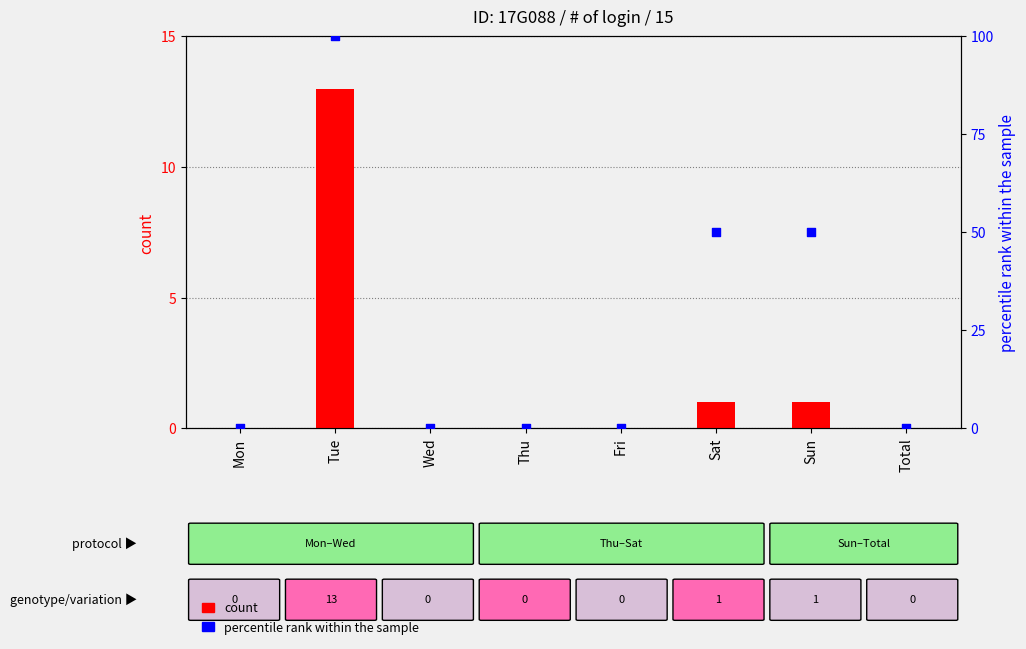

Which series has the largest total across all categories?

percentile rank within the sample